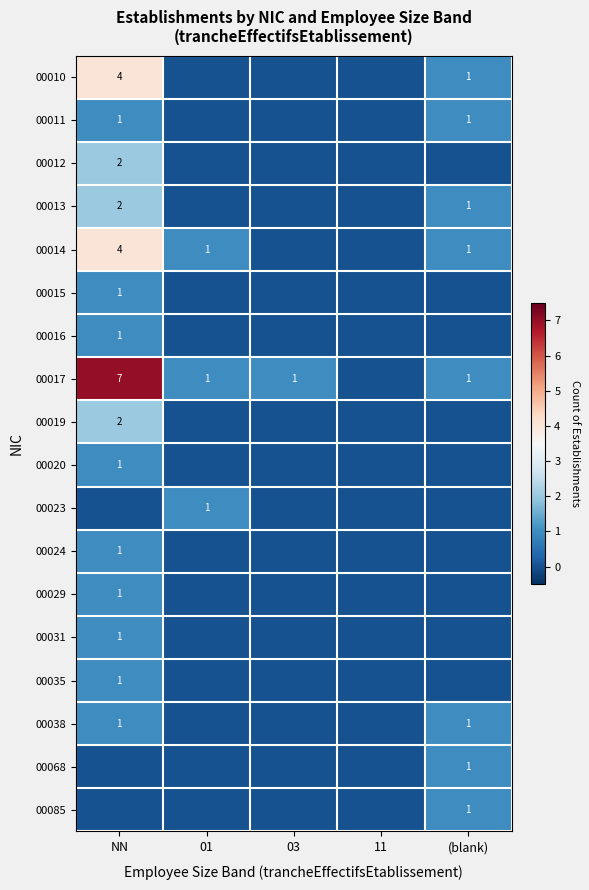

True or false: 00013 has a value of 1 at (blank).

True